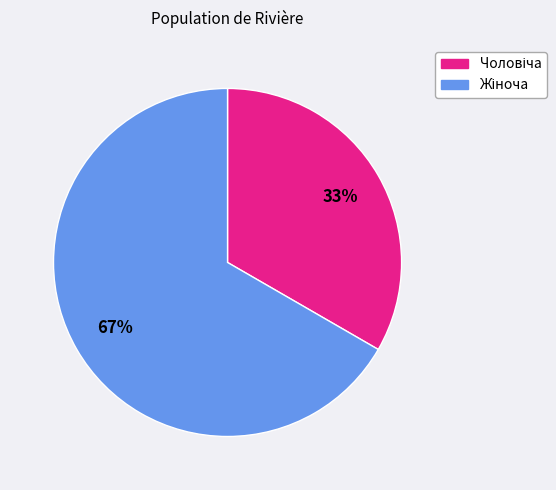

How many segments does this pie chart have?

2